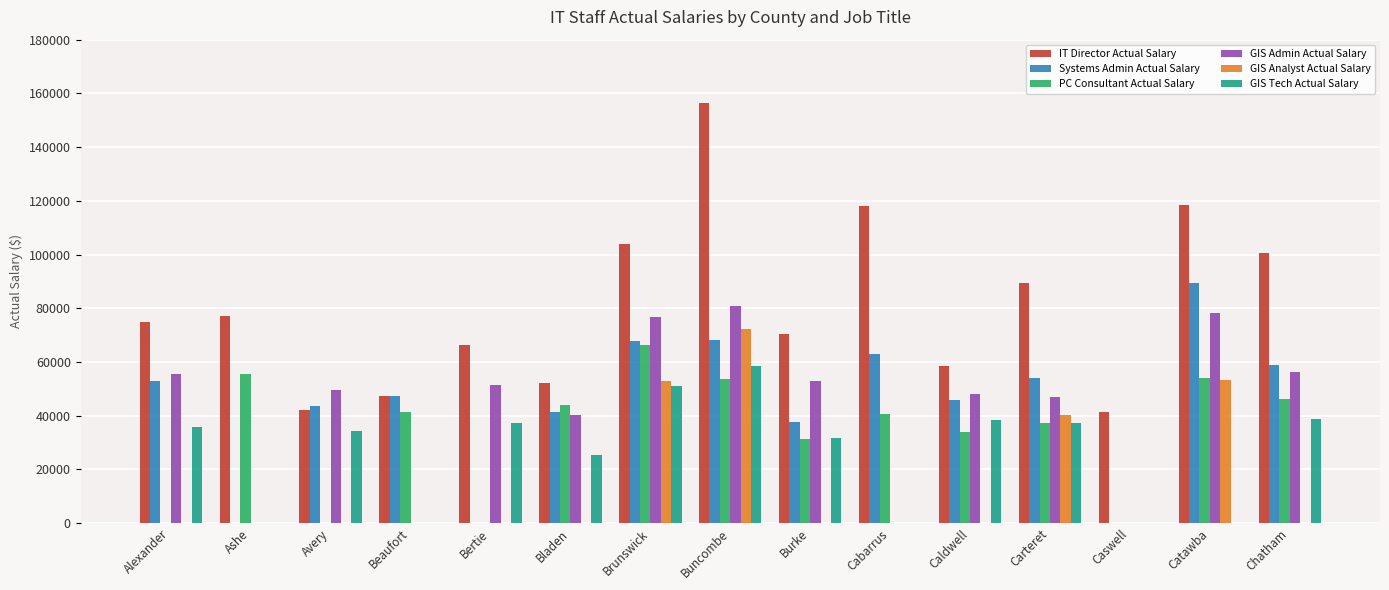

What is the average value of the Systems Admin Actual Salary series?

44692.8